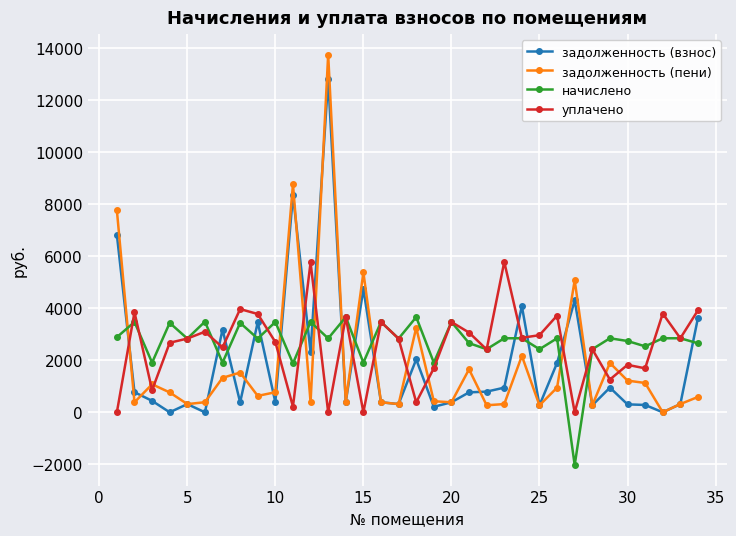

Which series has the largest total across all categories?

начислено